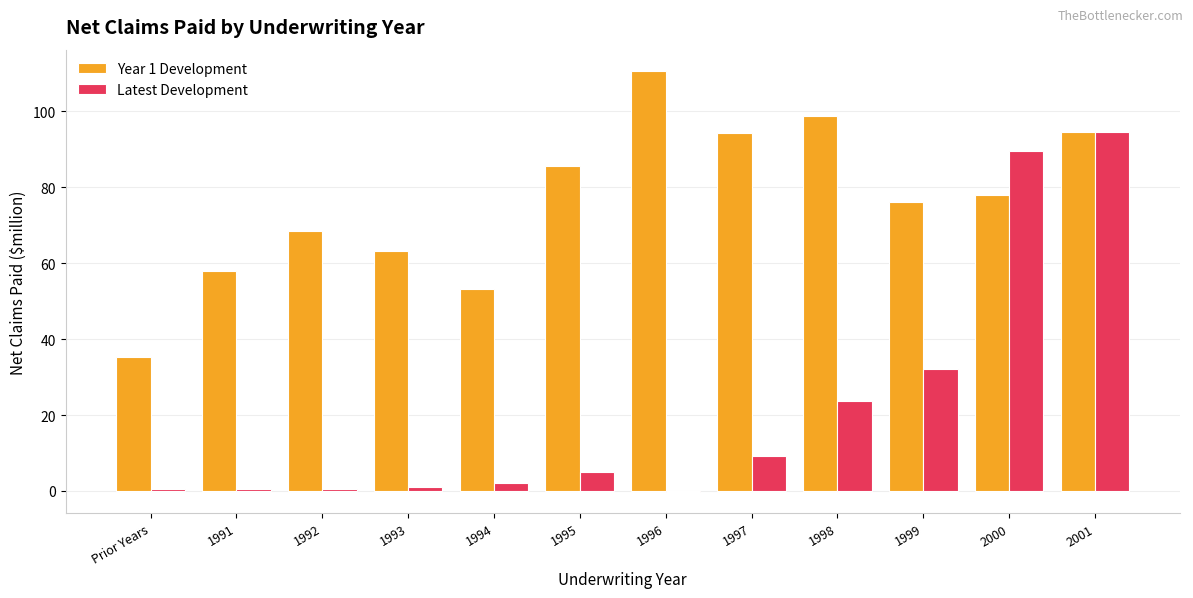

Which label corresponds to the largest value in the chart?

1996